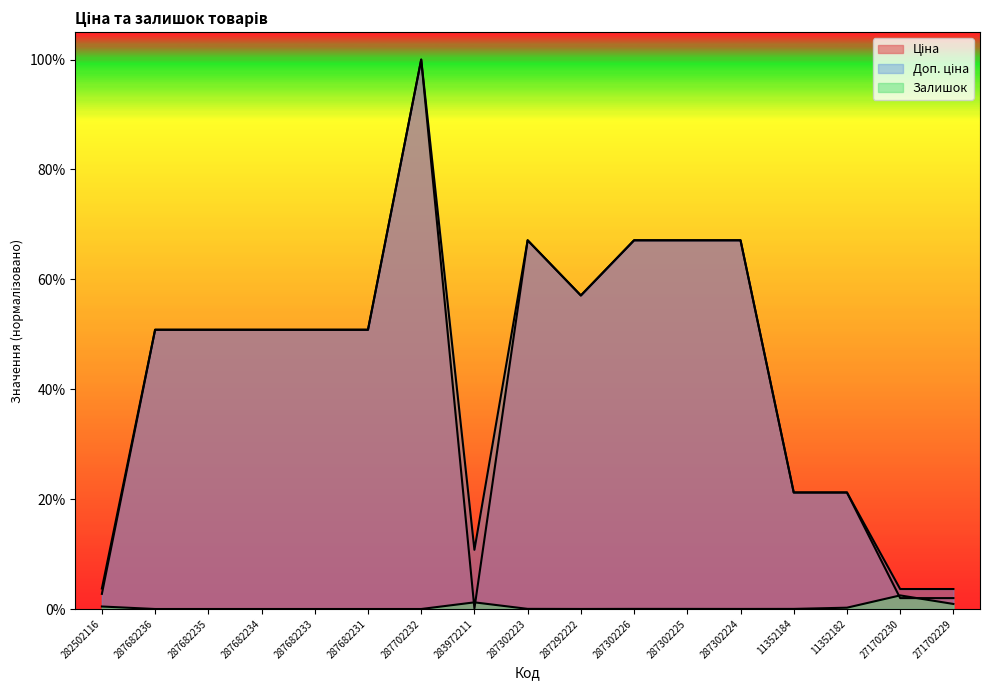

Where is Залишок nearest to the value 0?

287682236